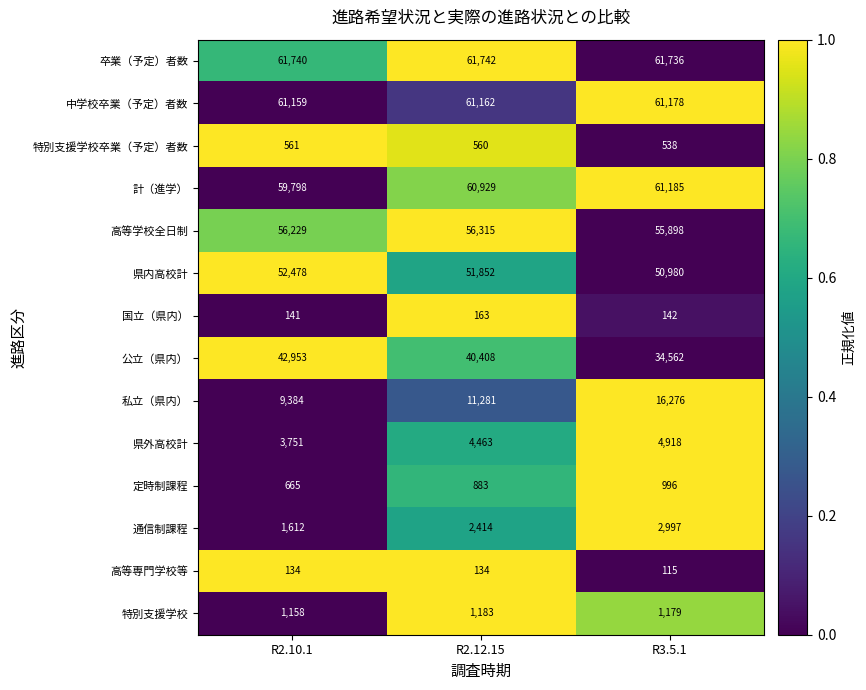

The 中学校卒業（予定）者数 series shows 61162 at R2.12.15. True or false?

True